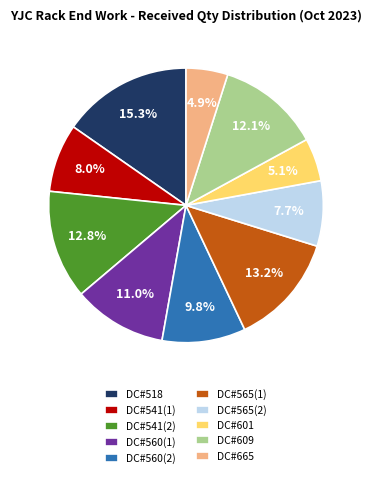

To the nearest percent, what is the difference between the largest and smallest slice percentages?

10%